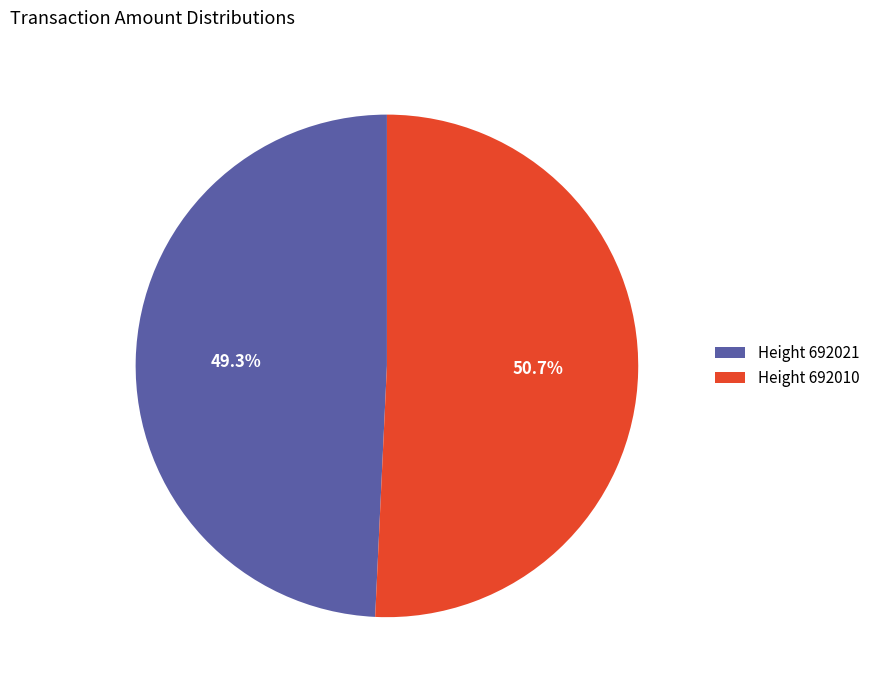

Which category accounts for the majority?

Height 692010